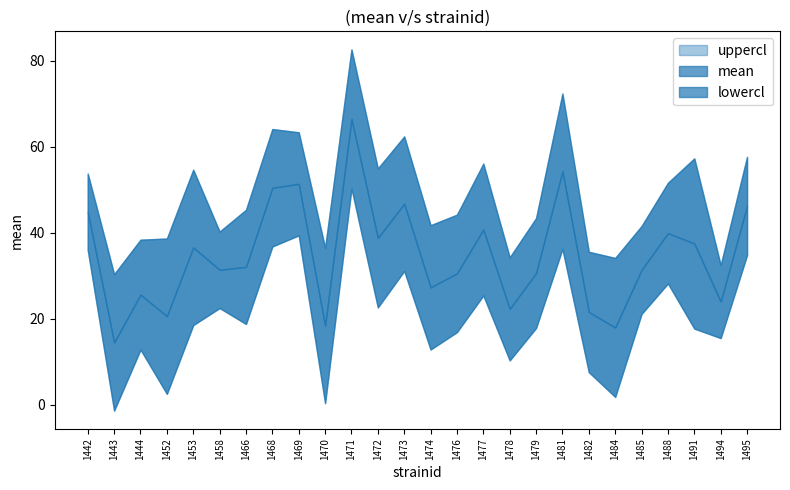

At which label is uppercl closest to 56?

1477